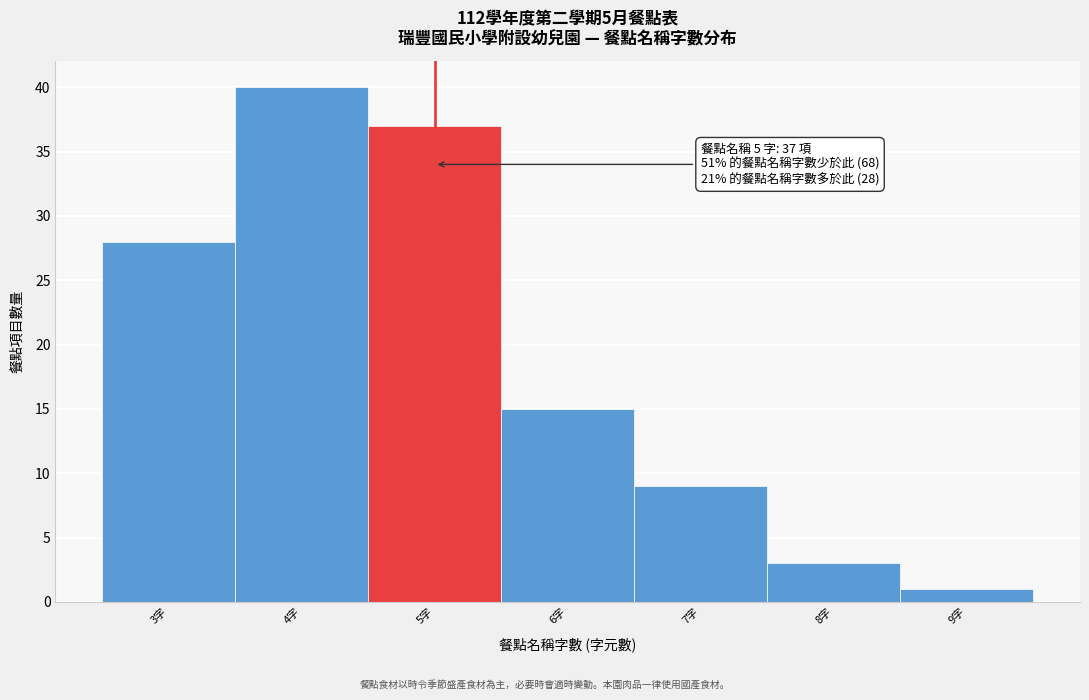

Over which range of the x-axis is the bar tallest?

3.5 to 4.5